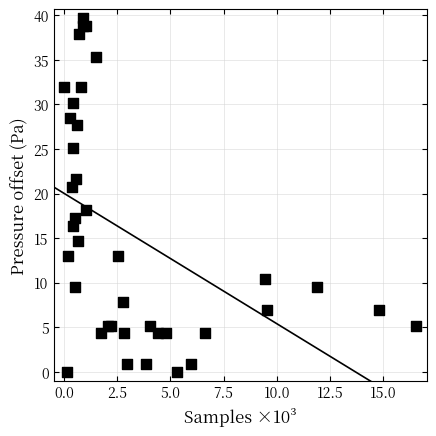

What is the range of Y values (max minus min)?

39.7